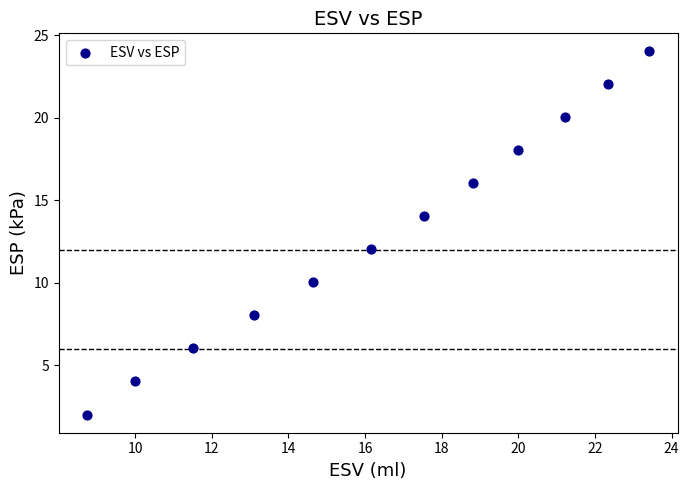

What is the range of X values (max minus min)?

14.7